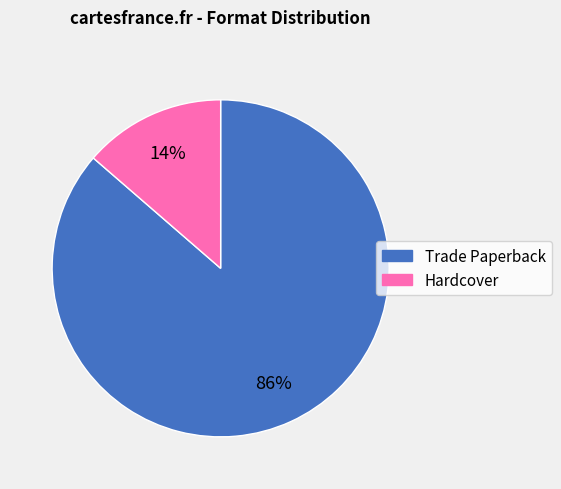

Which slice is the smallest?

Hardcover